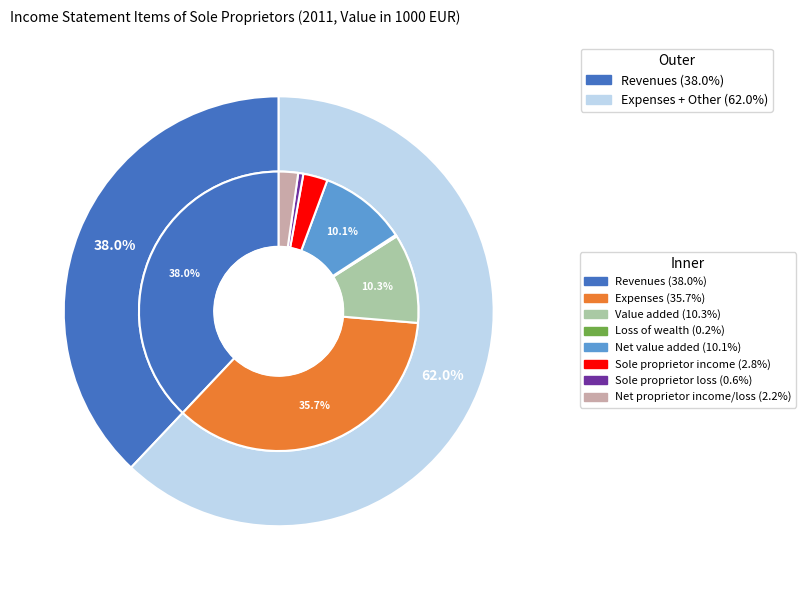

What is the ratio of the value at Value added to the value at Net value added?

1.0